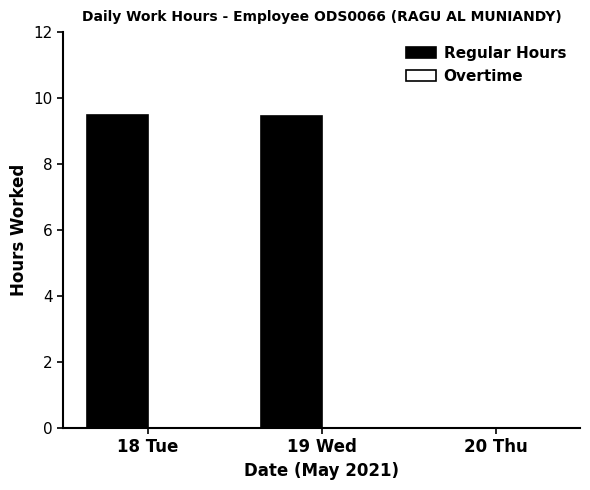

Between 20 Thu and 19 Wed, which is larger?

19 Wed